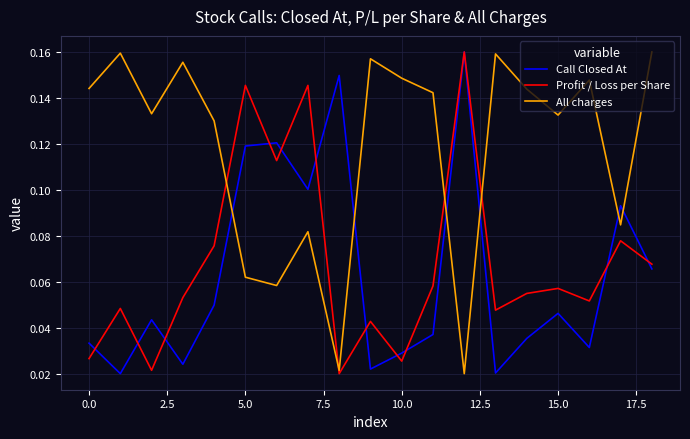

Which series has the largest total across all categories?

All charges